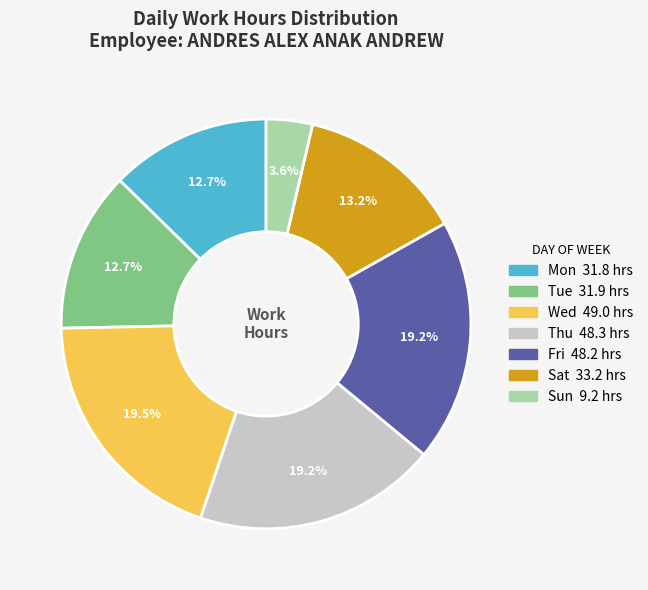

How many segments does this pie chart have?

7